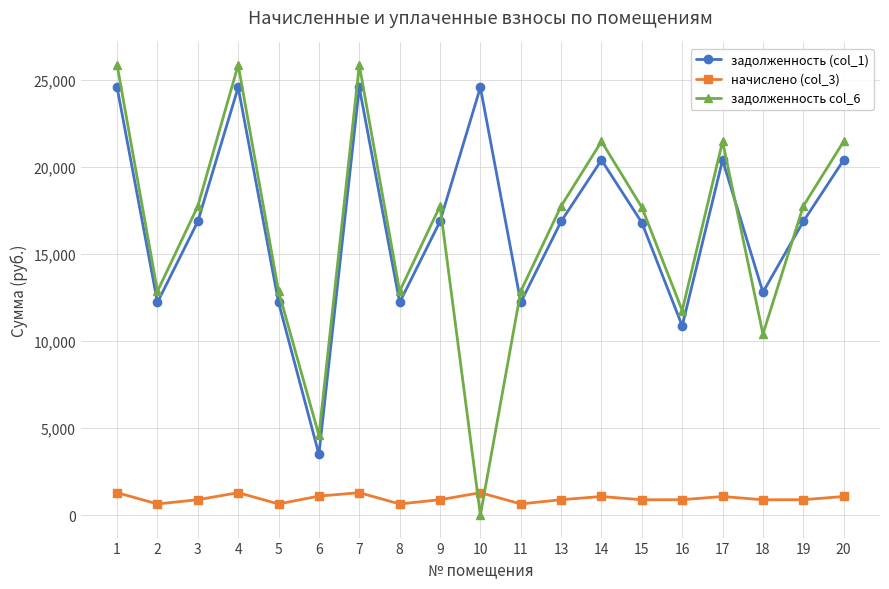

What is the value of the задолженность col_6 point at the 13th from the left?

21460.5